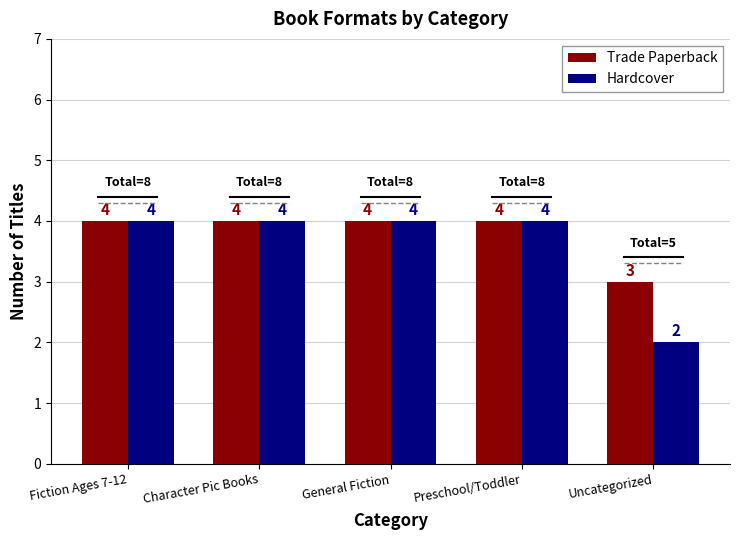

What is the total value across all series at Character Pic Books?

8